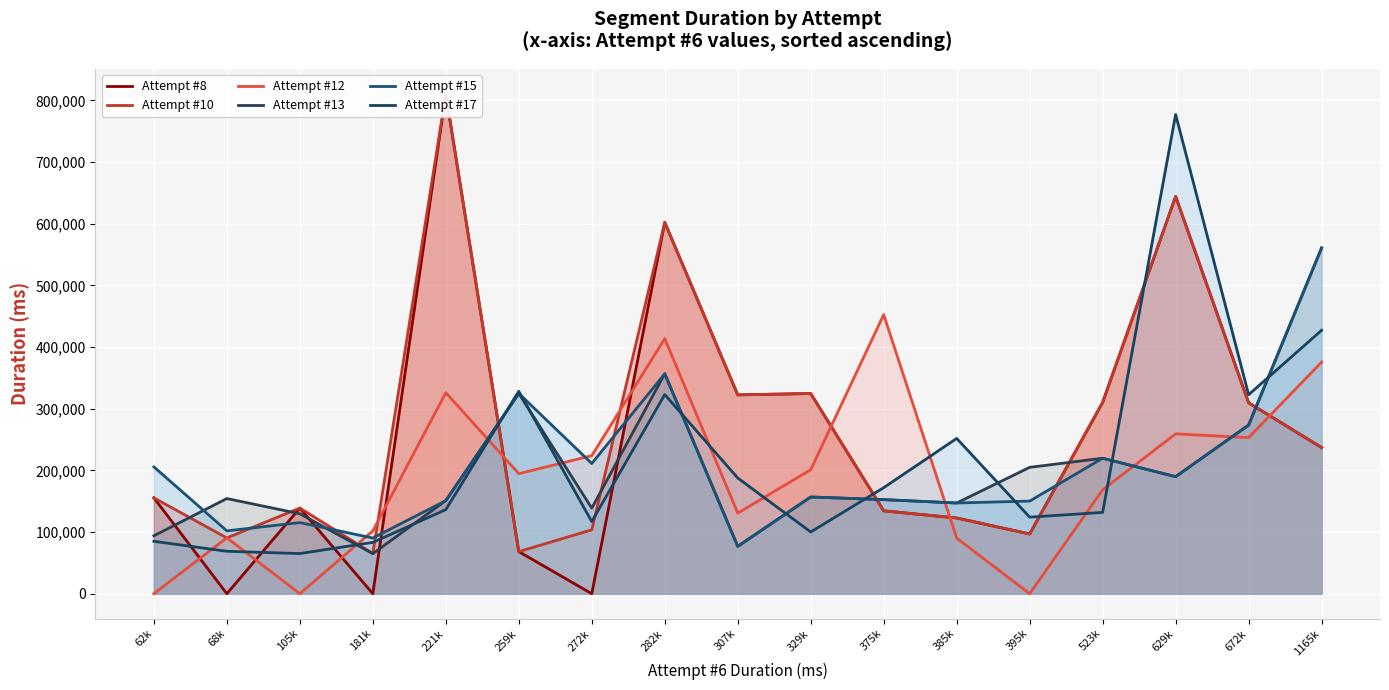

Between 221k and 672k, which series saw the biggest shift?

Attempt #8